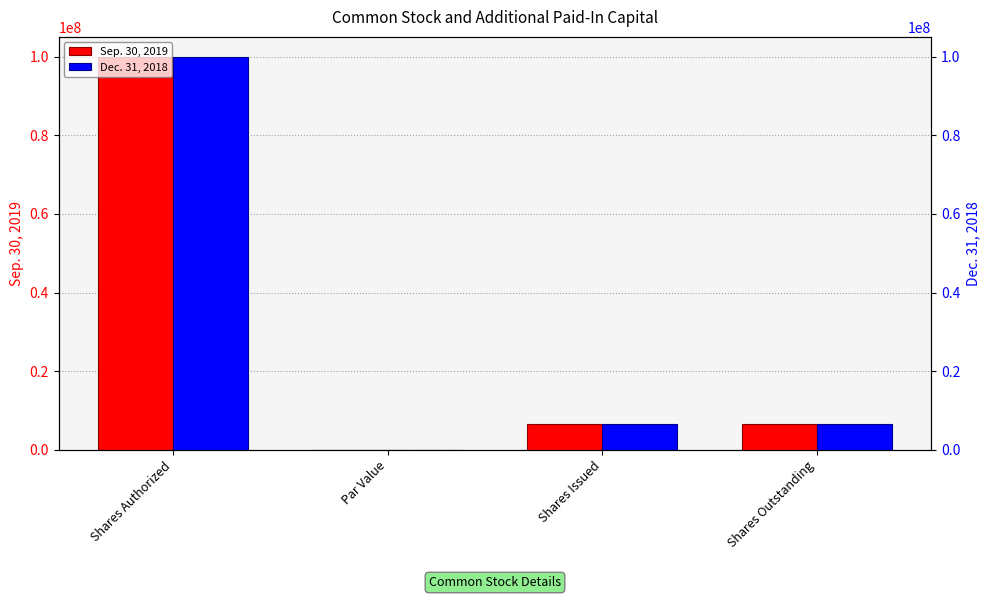

Rank the categories by Dec. 31, 2018 value from highest to lowest.

Shares Authorized, Shares Issued, Shares Outstanding, Par Value